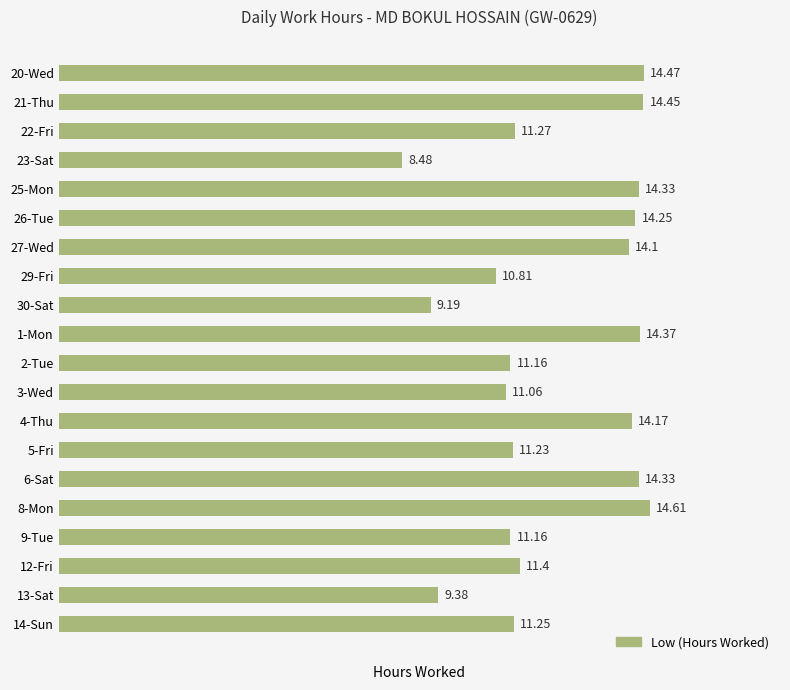

What is the difference between the second highest and second lowest values?

5.3